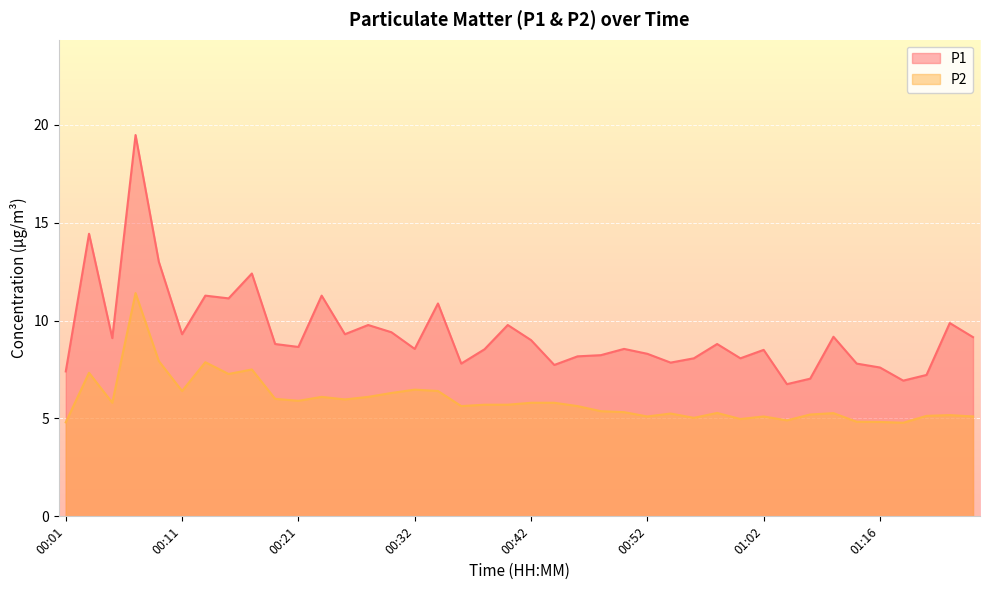

What is the value of the P2 point at the 6th from the left?

6.4